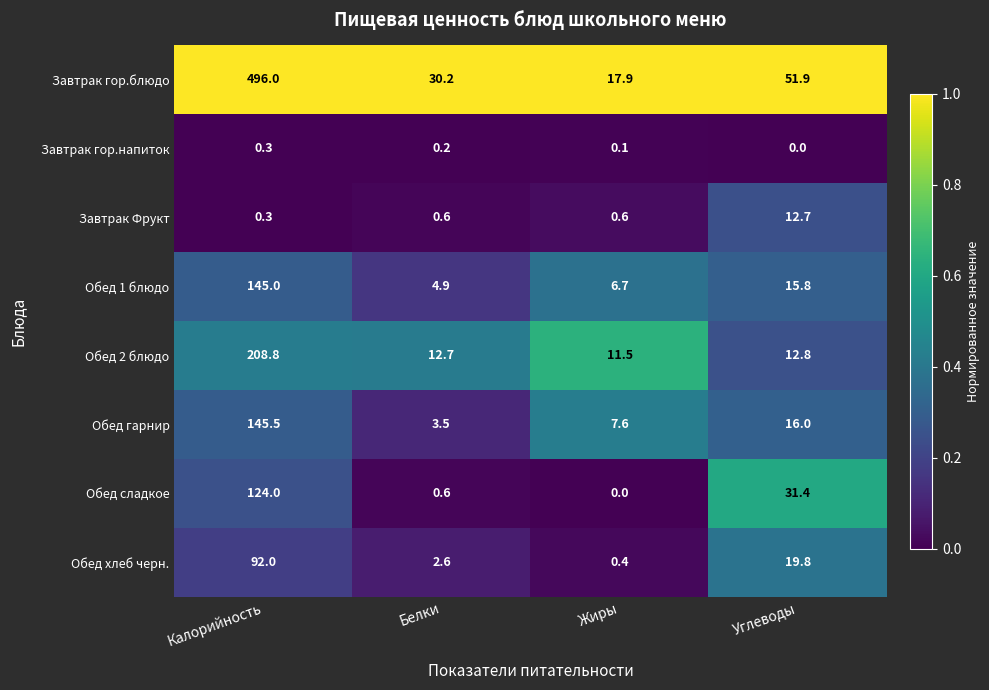

Is it true that Обед 1 блюдо equals 4.9 at Белки?

True